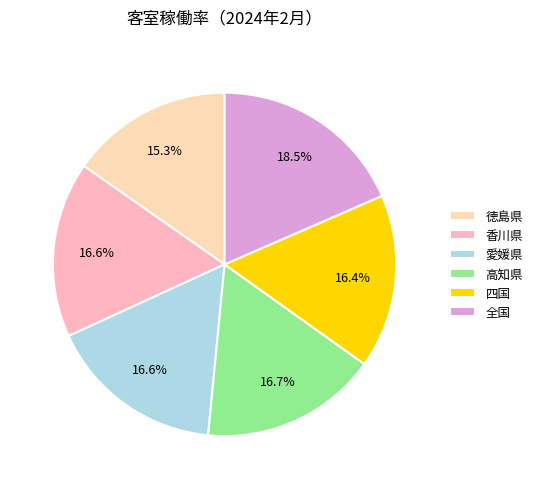

Which category has the biggest portion of the pie?

全国